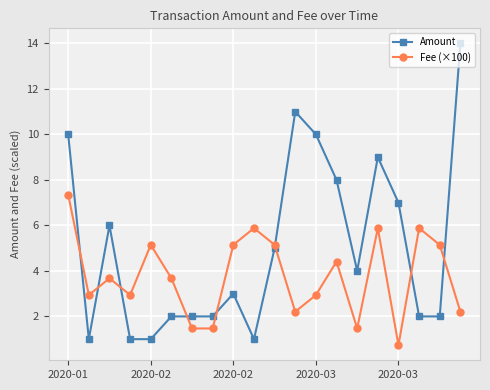

Is this an area chart (filled region under the line)?

No